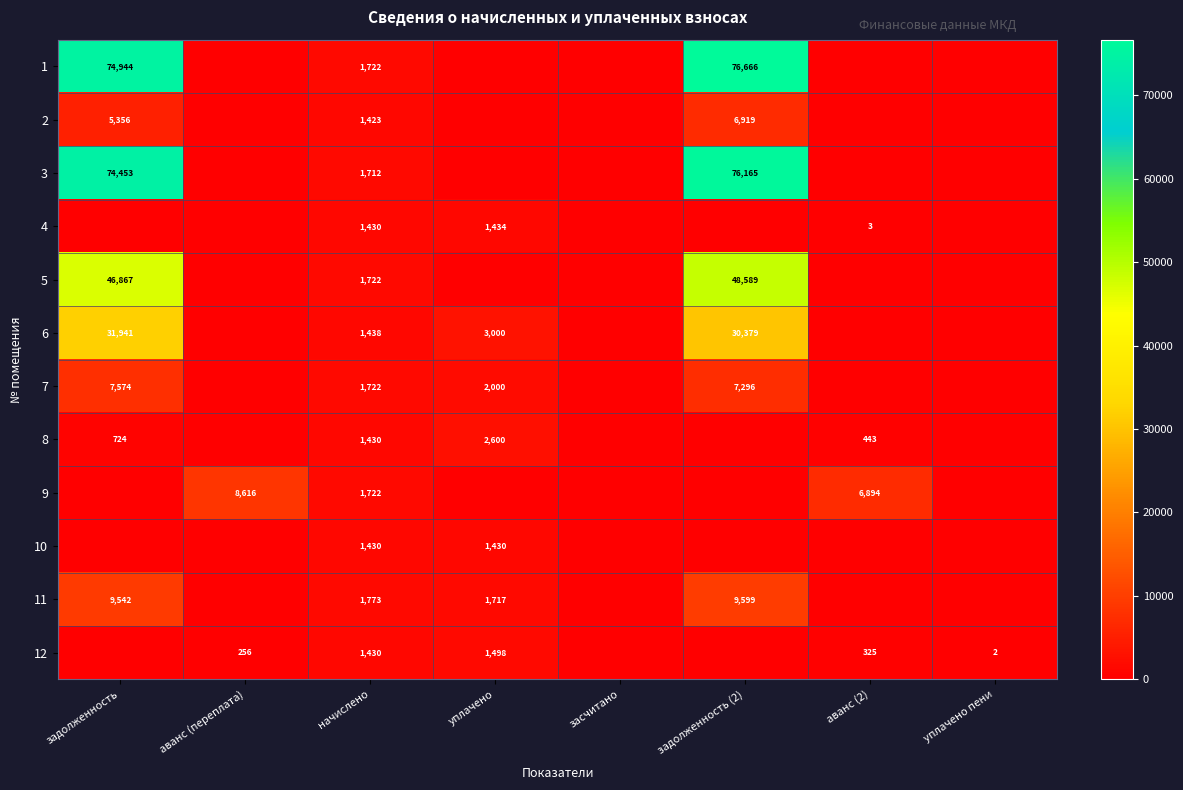

The value of 5 at задолженность is 46867. True or false?

True